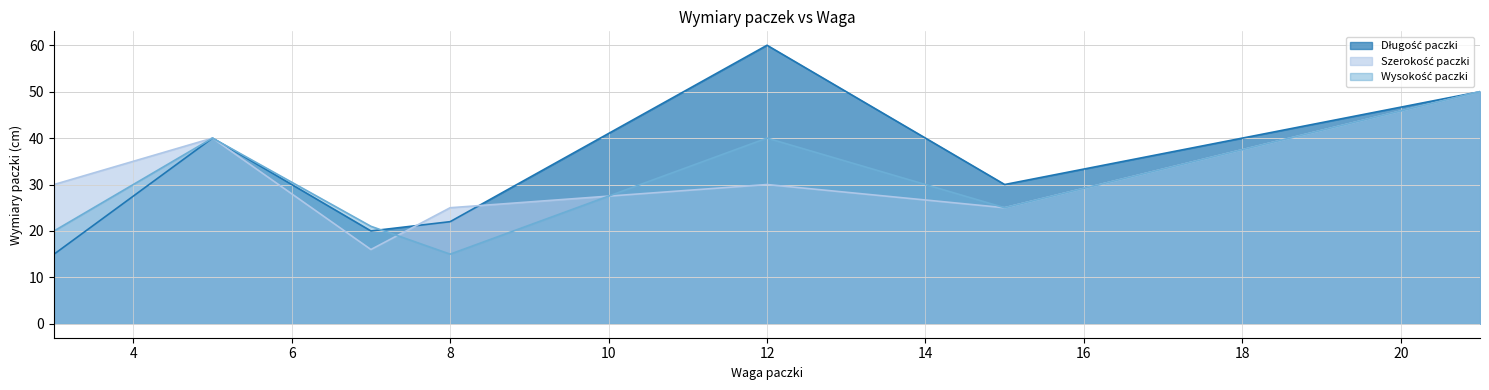

What are all the series names shown in the legend?

Długość paczki, Szerokość paczki, Wysokość paczki